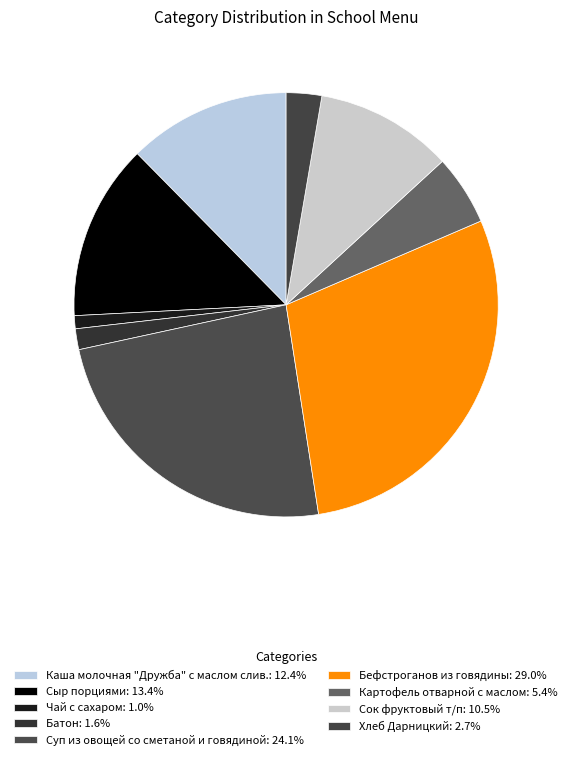

Rank the categories by value from lowest to highest.

Чай с сахаром, Батон, Хлеб Дарницкий, Картофель отварной с маслом, Сок фруктовый т/п, Каша молочная "Дружба" с маслом слив., Сыр порциями, Суп из овощей со сметаной и говядиной, Бефстроганов из говядины